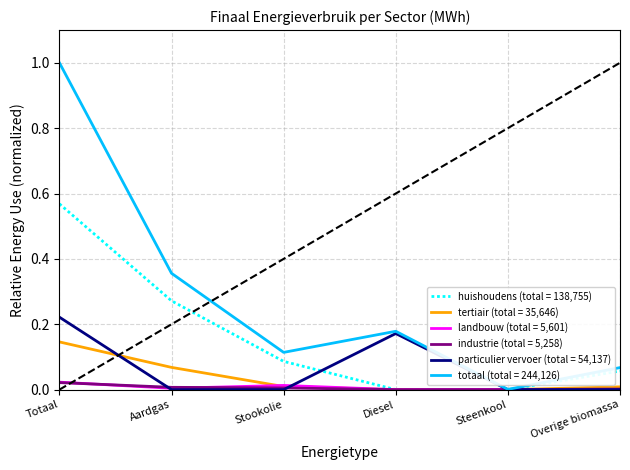

At which category is the sum across all series the highest?

Totaal